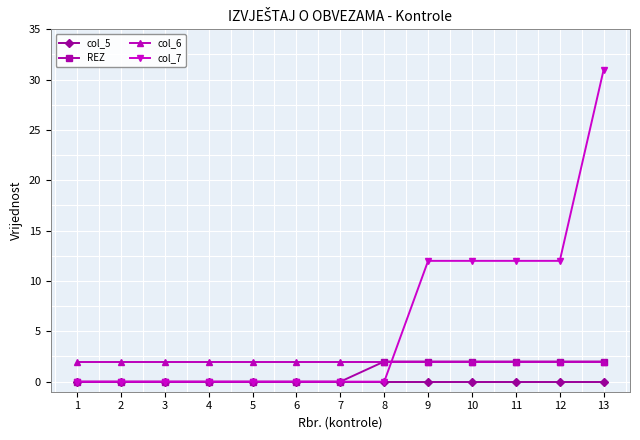

Reading right to left, list all the values displayed in this chart.

col_5: 13=0	12=0	11=0	10=0	9=0	8=0	7=0	6=0	5=0	4=0	3=0	2=0	1=0
REZ: 13=2	12=2	11=2	10=2	9=2	8=2	7=0	6=0	5=0	4=0	3=0	2=0	1=0
col_6: 13=2	12=2	11=2	10=2	9=2	8=2	7=2	6=2	5=2	4=2	3=2	2=2	1=2
col_7: 13=31	12=12	11=12	10=12	9=12	8=0	7=0	6=0	5=0	4=0	3=0	2=0	1=0